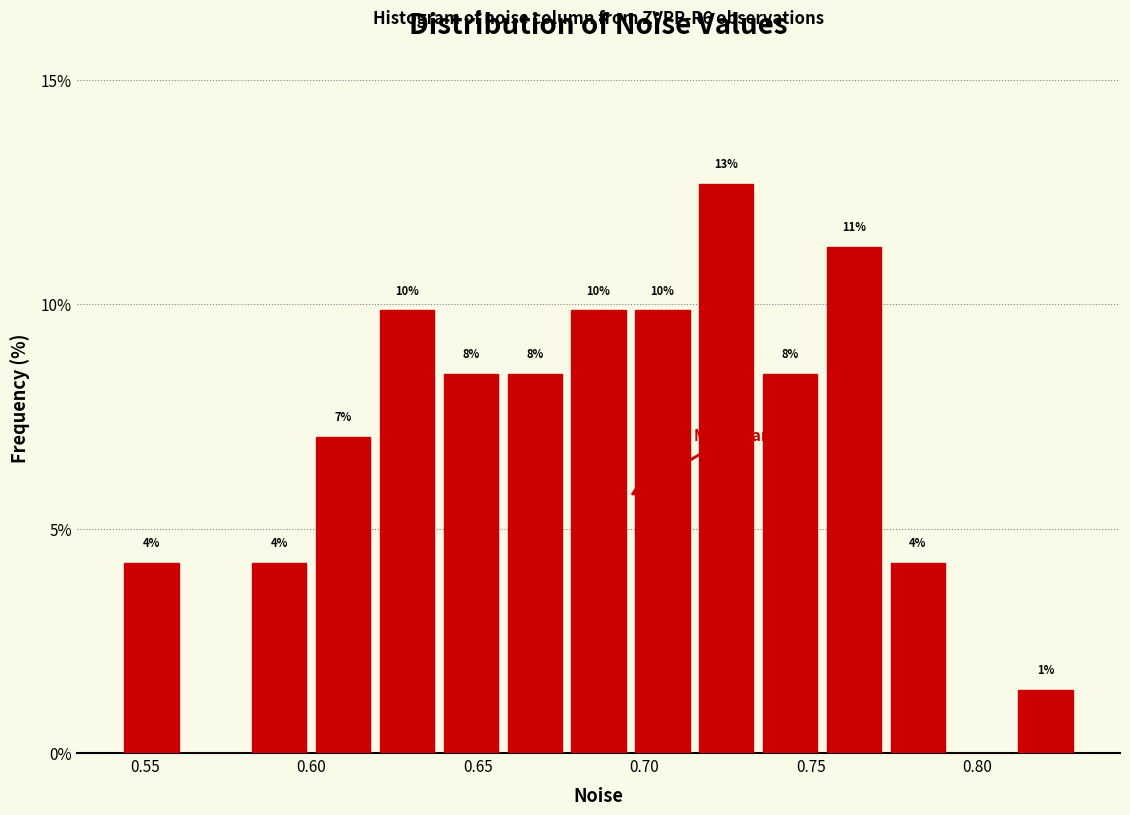

Read against the x-axis, roughly where is the centre of the tallest bar?

0.725